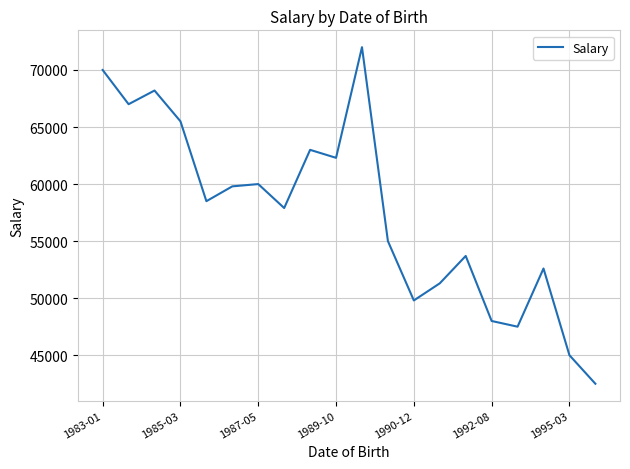

What is the maximum value shown in the chart?

72000